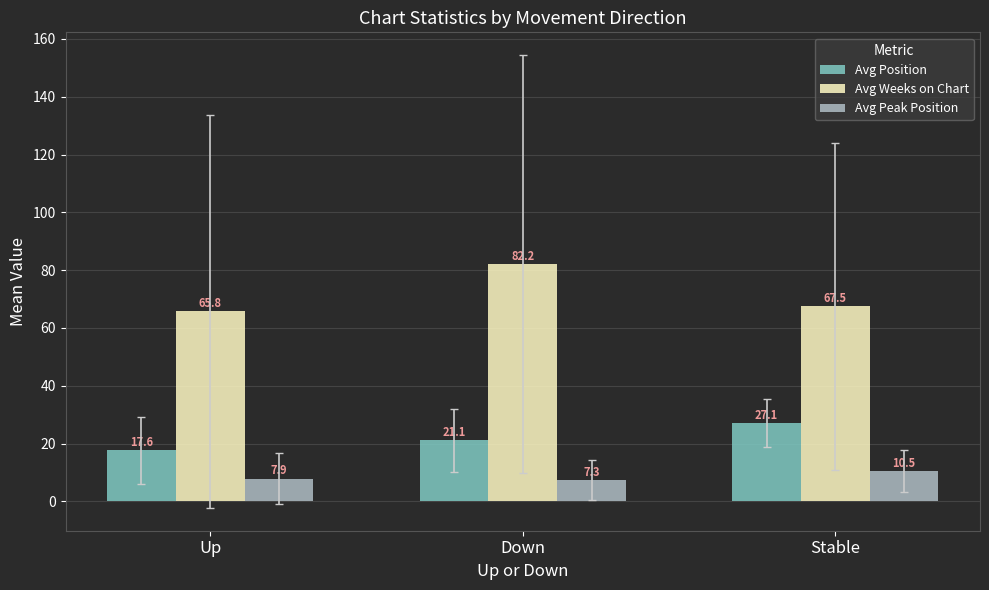

What is the label of the 1st bar from the left?

Up